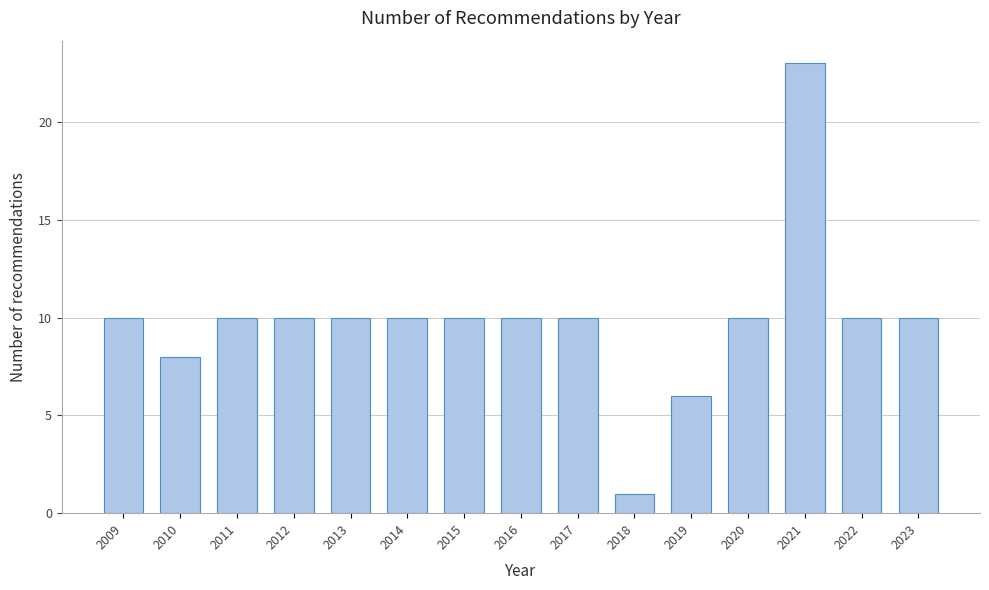

Reading left to right, what are all the values shown in this chart?

10	8	10	10	10	10	10	10	10	1	6	10	23	10	10